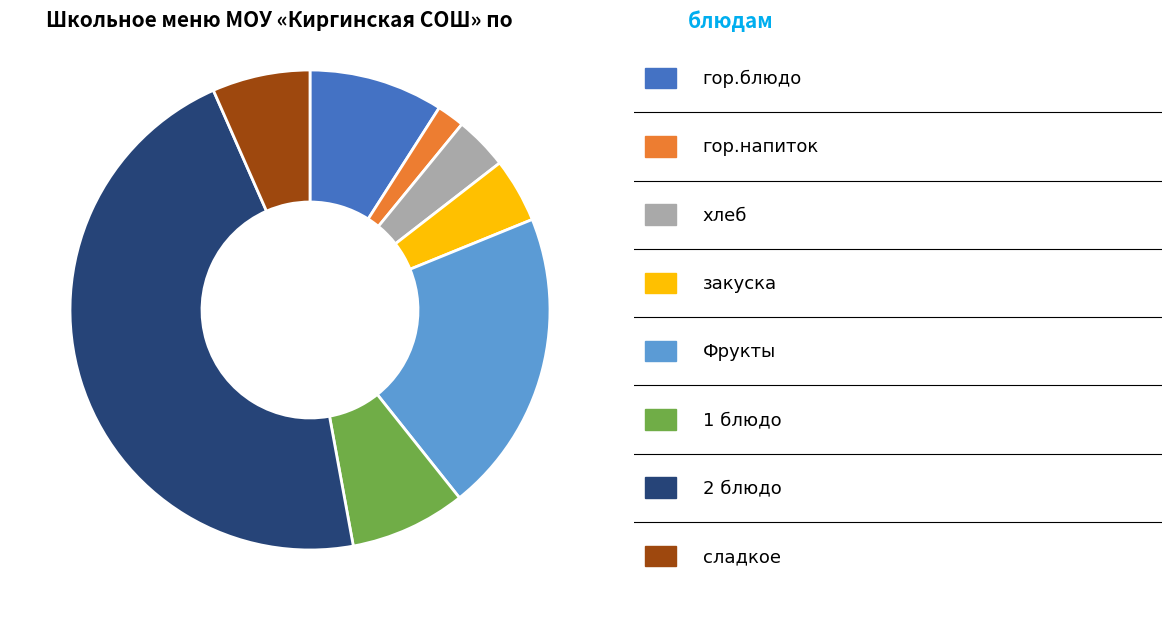

Is there a majority slice in this chart?

No